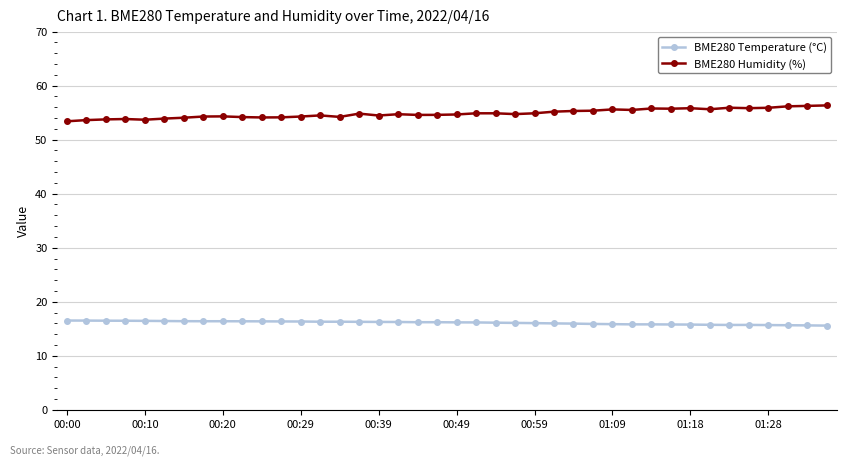

What is the difference between the maximum and minimum values in the BME280 Humidity (%) series?

2.9